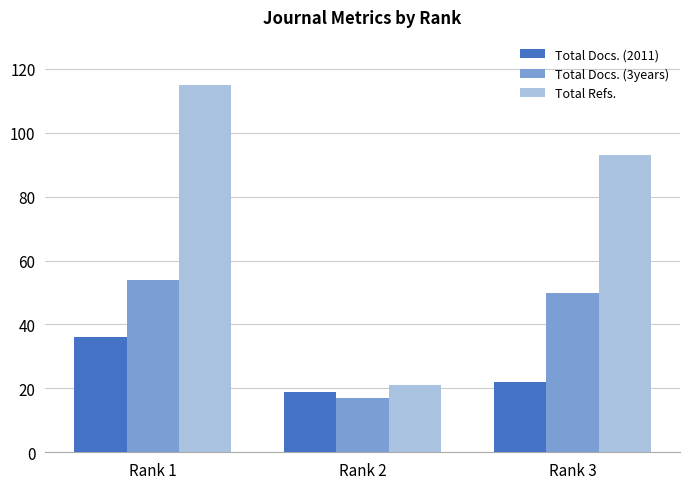

What value does the Total Refs. series have at Rank 2, to the nearest 10?

20